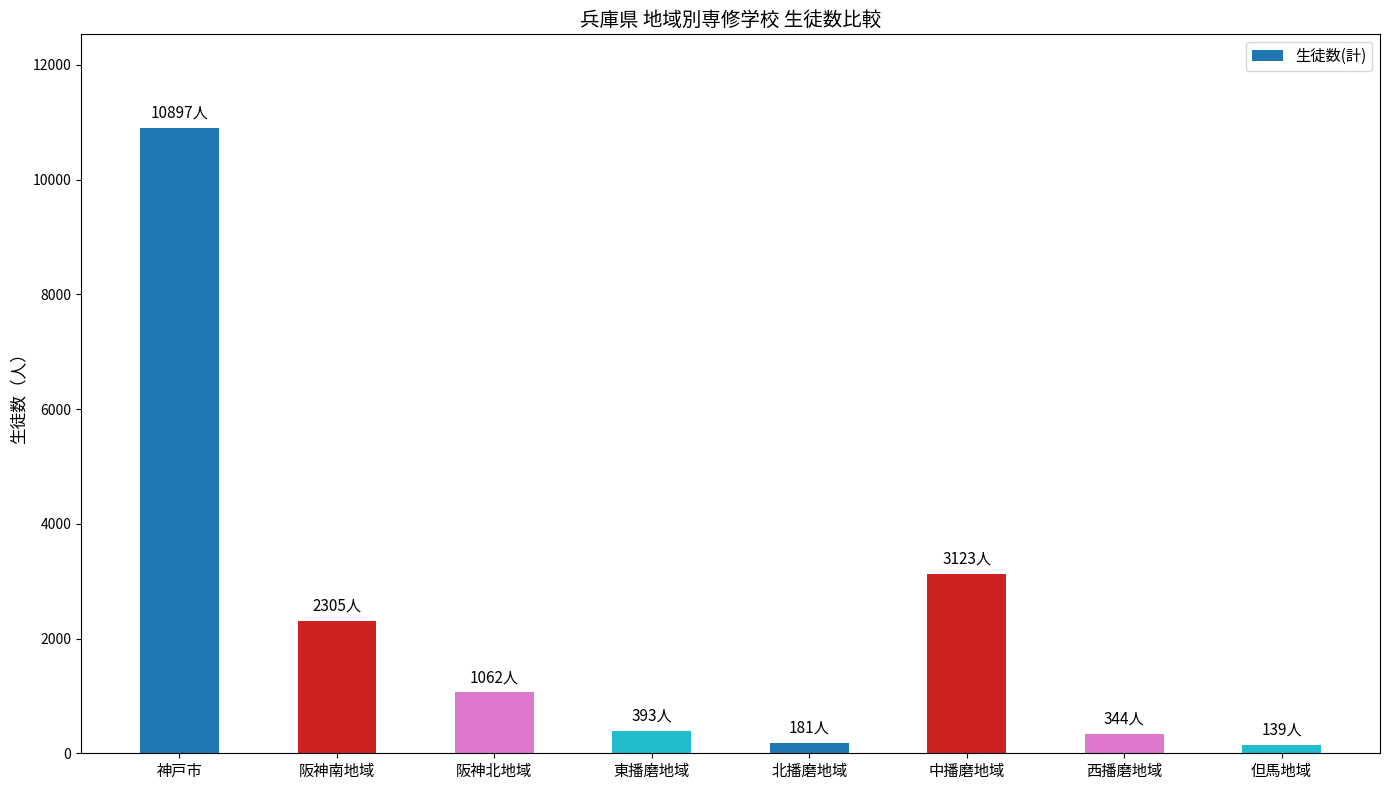

The chart shows a value of 344 at 西播磨地域. True or false?

True